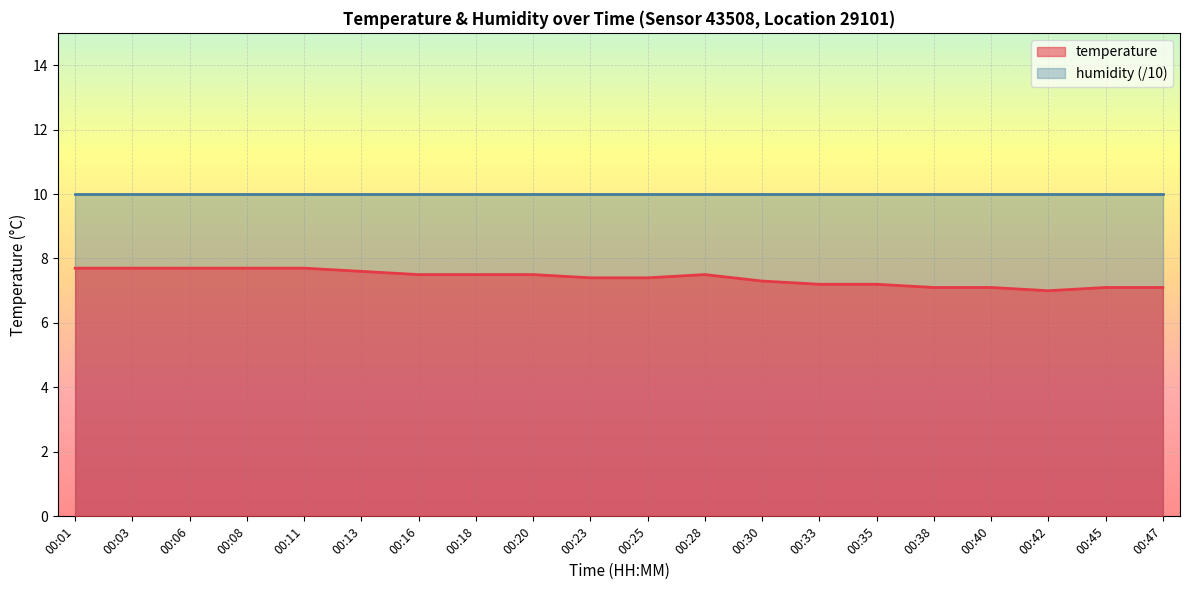

Rank the categories by value from lowest to highest.

00:42, 00:38, 00:40, 00:45, 00:47, 00:33, 00:35, 00:30, 00:23, 00:25, 00:16, 00:18, 00:20, 00:28, 00:13, 00:01, 00:03, 00:06, 00:08, 00:11